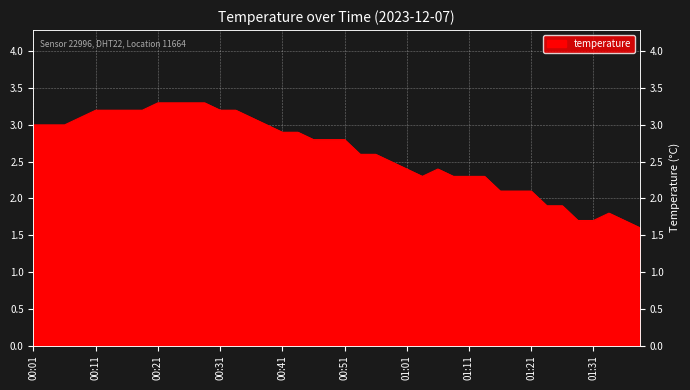

What is the difference between the second highest and second lowest values?

1.6